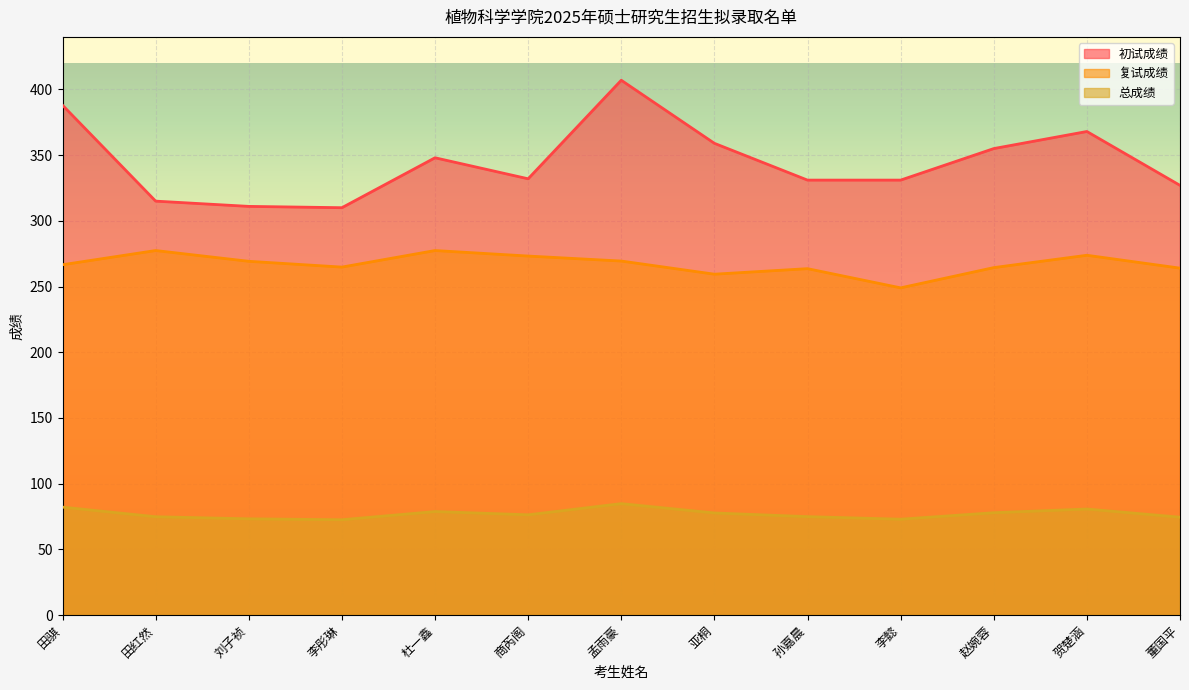

Reading left to right, what are all the values shown in this chart?

初试成绩: 388.0	315.0	311.0	310.0	348.0	332.0	407.0	359.0	331.0	331.0	355.0	368.0	327.0
复试成绩: 266.6	277.4	269.2	264.8	277.4	273.2	269.4	259.4	263.6	249.0	264.4	273.8	264.0
总成绩: 82.1	74.8	73.2	72.5	78.8	76.3	84.8	77.7	74.9	72.9	77.8	80.7	74.4